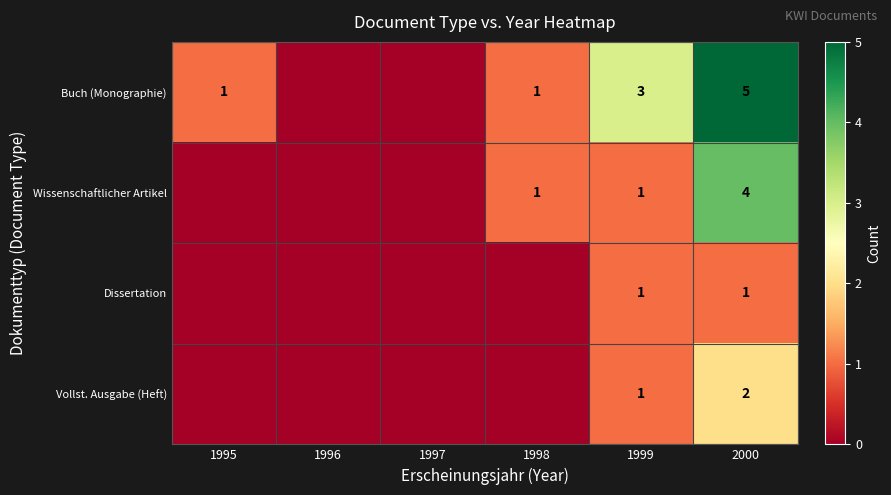

True or false: Buch (Monographie) has a value of 1 at 1995.

True